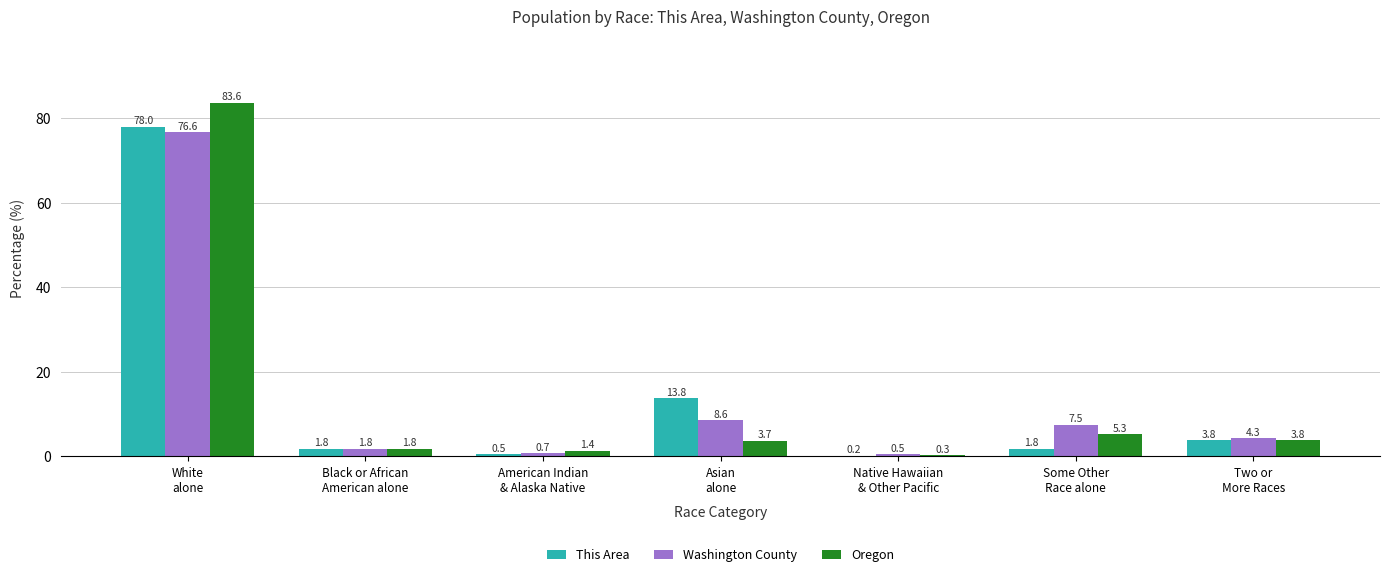

What is the sum of all This Area values?

99.9